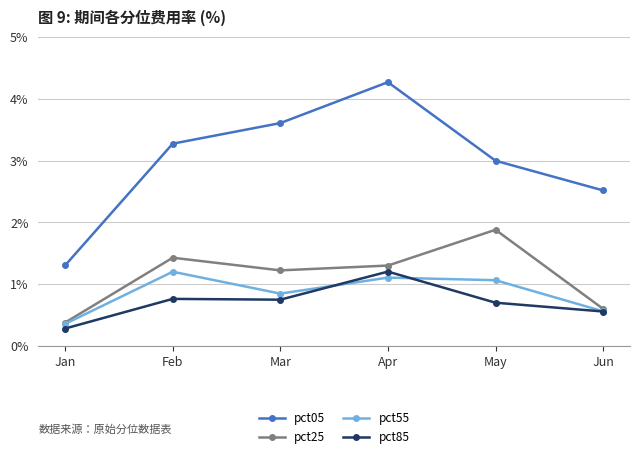

Which series has the widest spread of values?

pct05